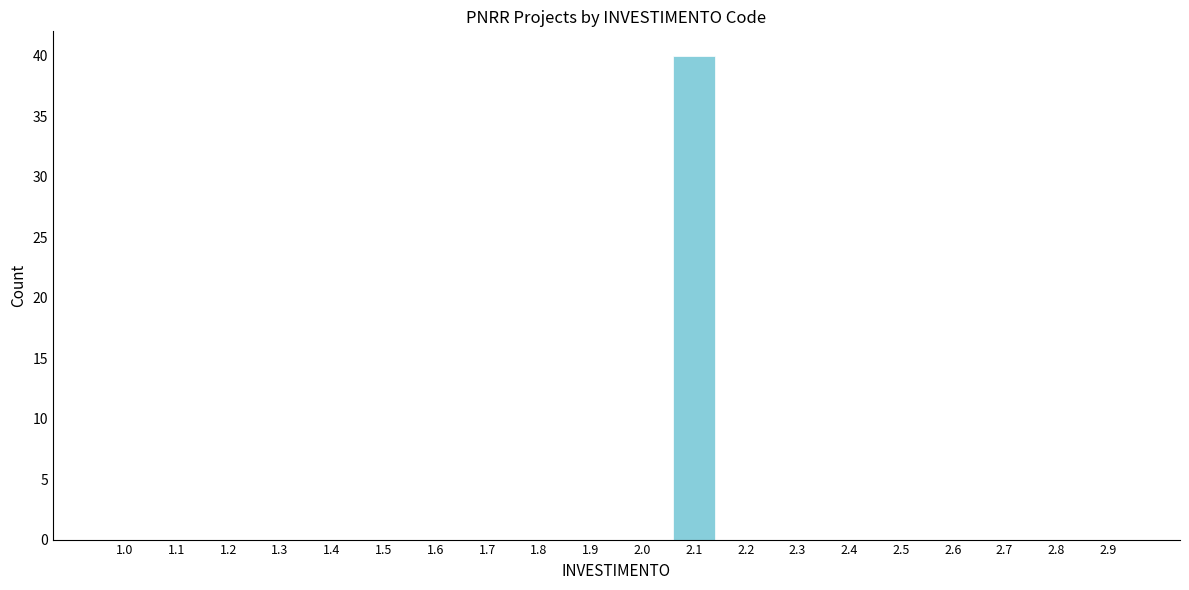

Reading left to right, extract all data points from this chart.

1.0=0	1.1=0	1.2=0	1.3=0	1.4=0	1.5=0	1.6=0	1.7=0	1.8=0	1.9=0	2.0=0	2.1=40	2.2=0	2.3=0	2.4=0	2.5=0	2.6=0	2.7=0	2.8=0	2.9=0